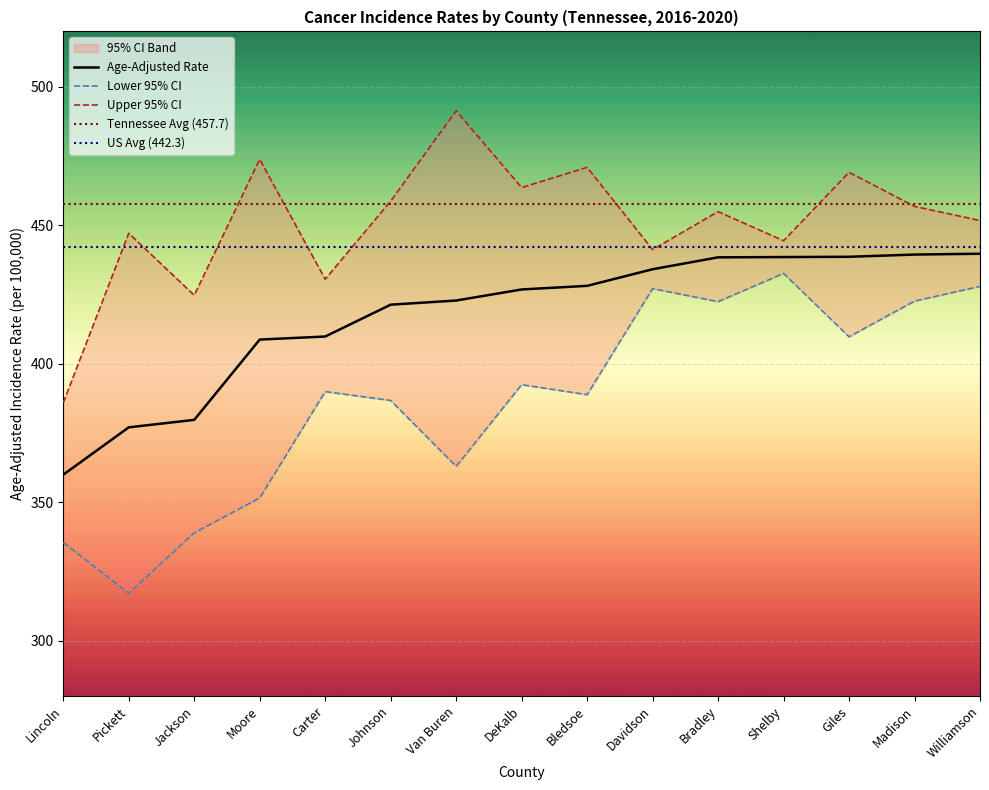

How many interior local peaks does the Upper 95% CI series have?

6